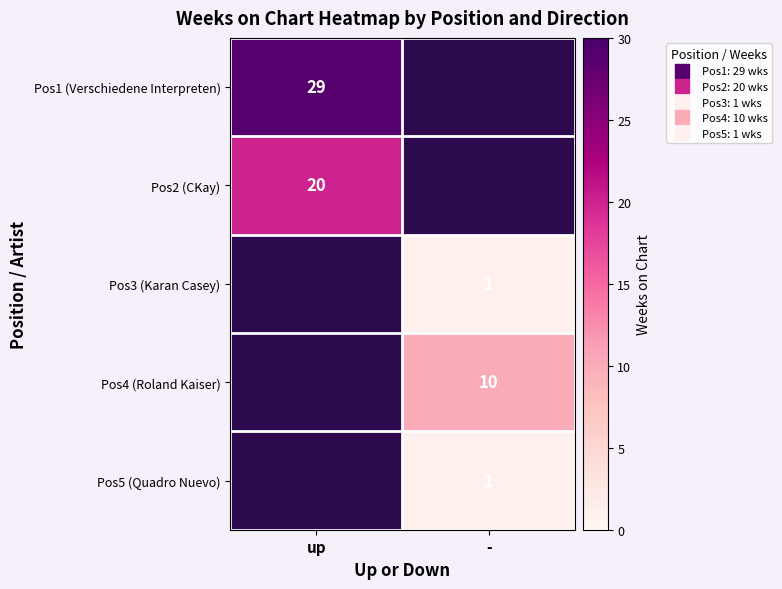

Is the value of Pos1 (Verschiedene Interpreten) at up greater than the value of Pos3 (Karan Casey) at -?

Yes